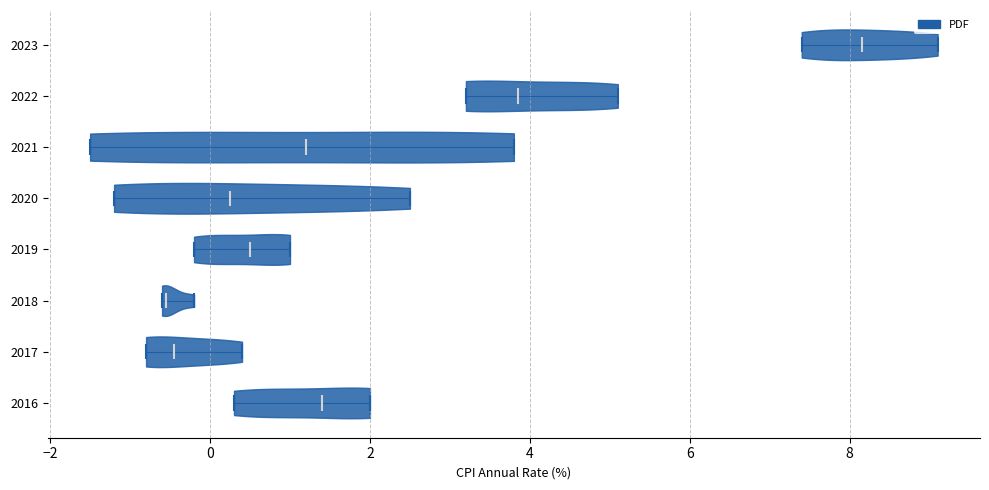

Which violin has the furthest to the right median line?

2023